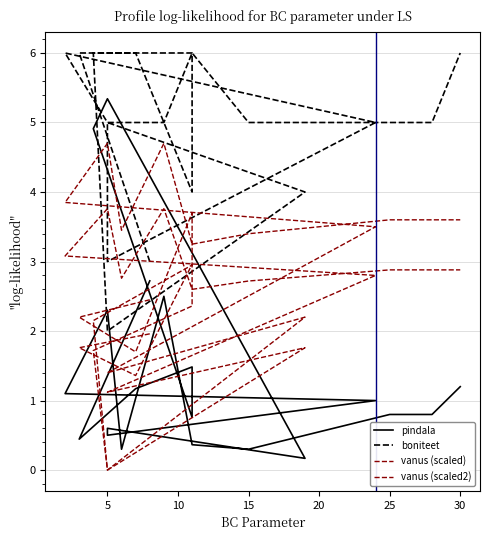

True or false: pindala and boniteet intersect in this chart.

True